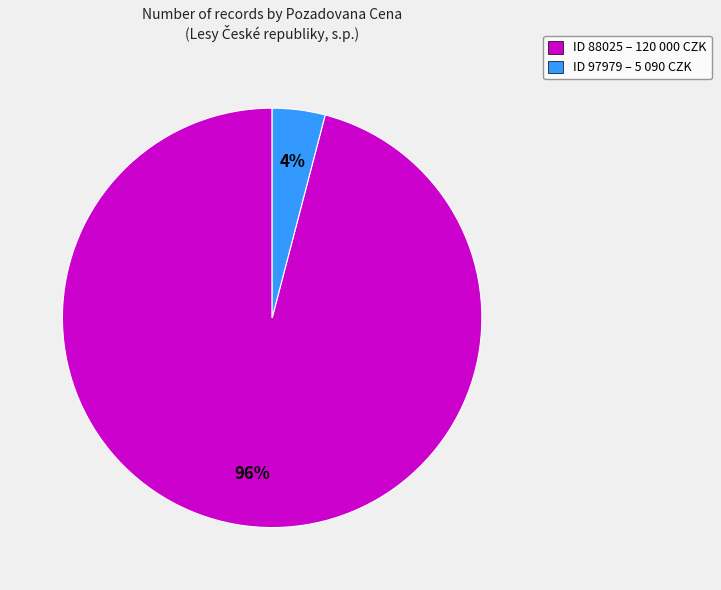

What is the largest slice in the pie chart?

ID 88025 – 120 000 CZK